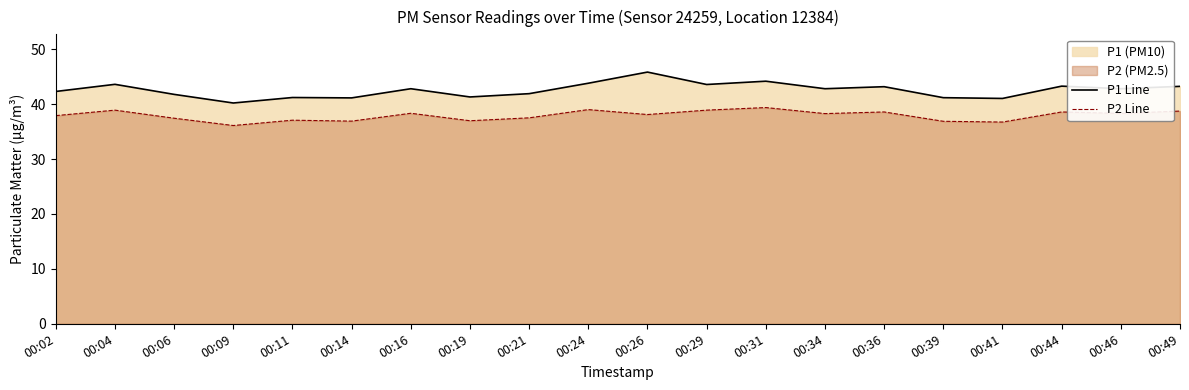

How many lines are shown in the chart?

2